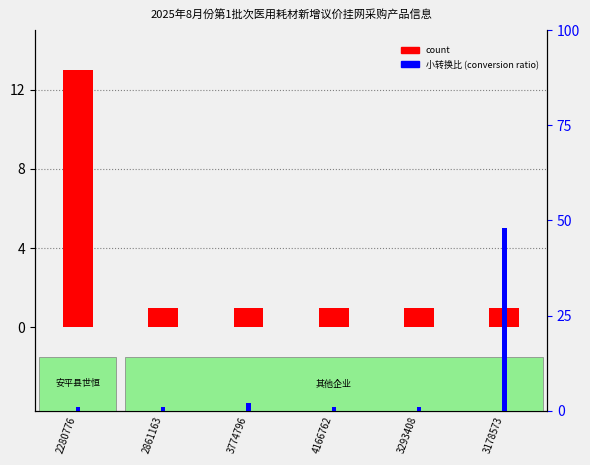

What is the lowest value of the 小转换比 (conversion ratio) series?

1